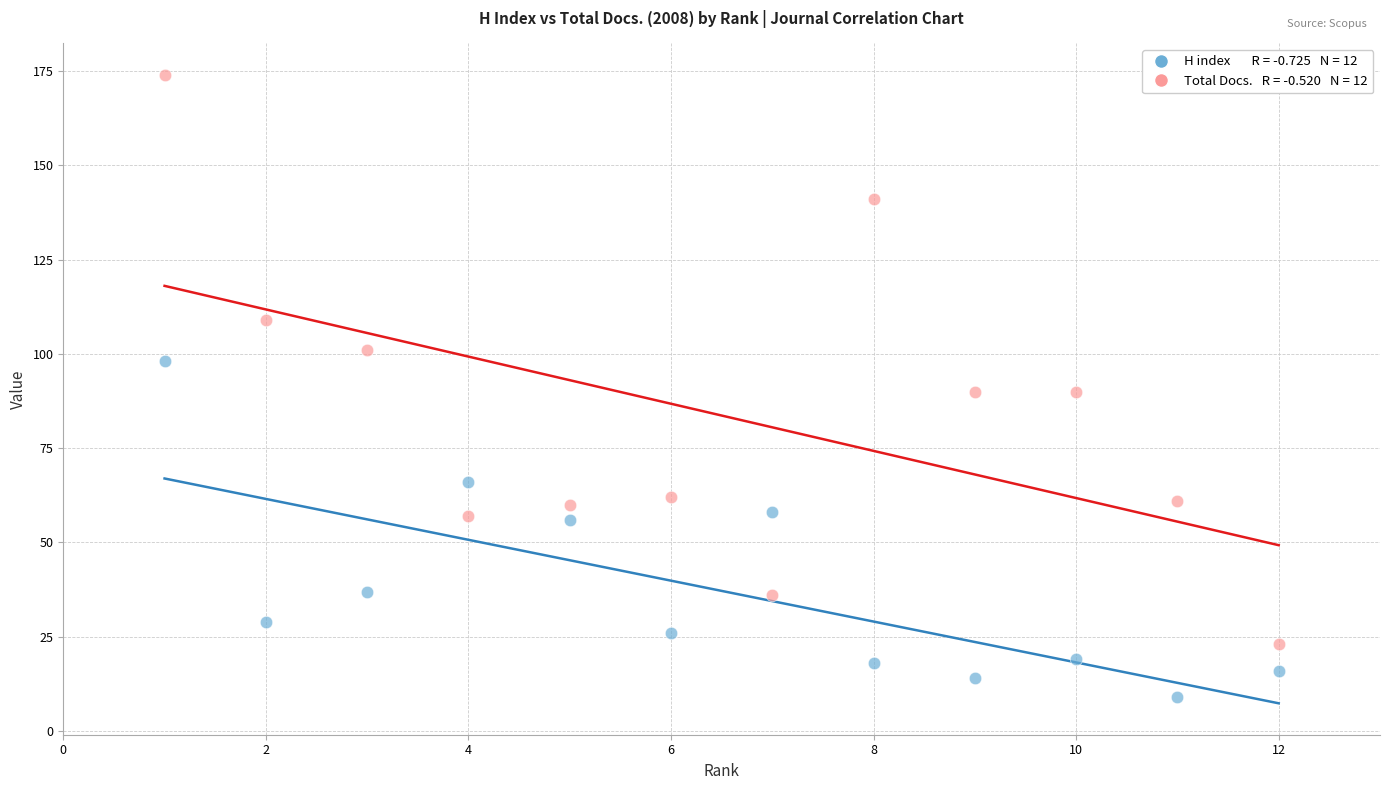

Across all data points, what is the range of X values (max minus min)?

11